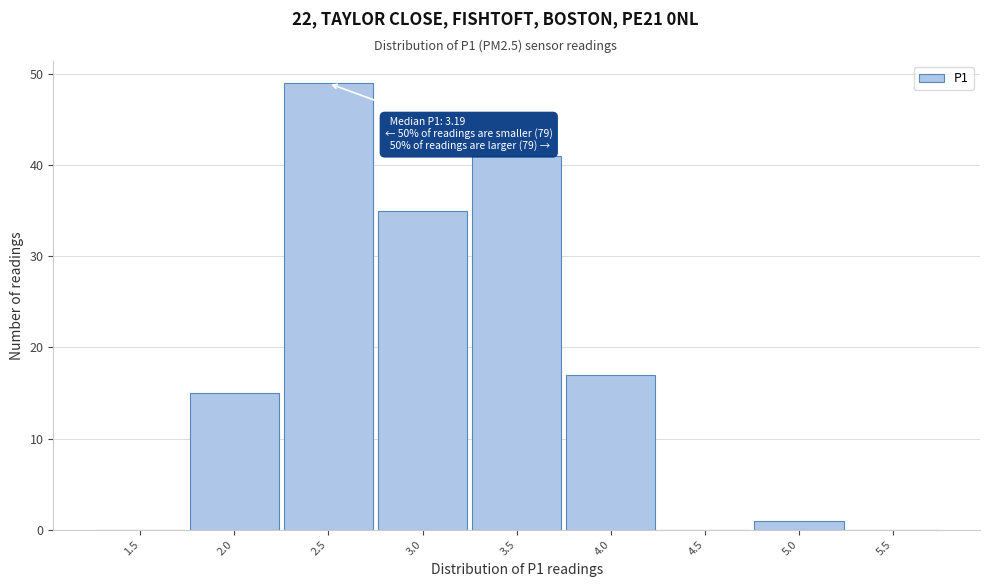

Reading left to right, transcribe all the data shown in this chart.

1.5=0	2.0=15	2.5=49	3.0=35	3.5=41	4.0=17	4.5=0	5.0=1	5.5=0